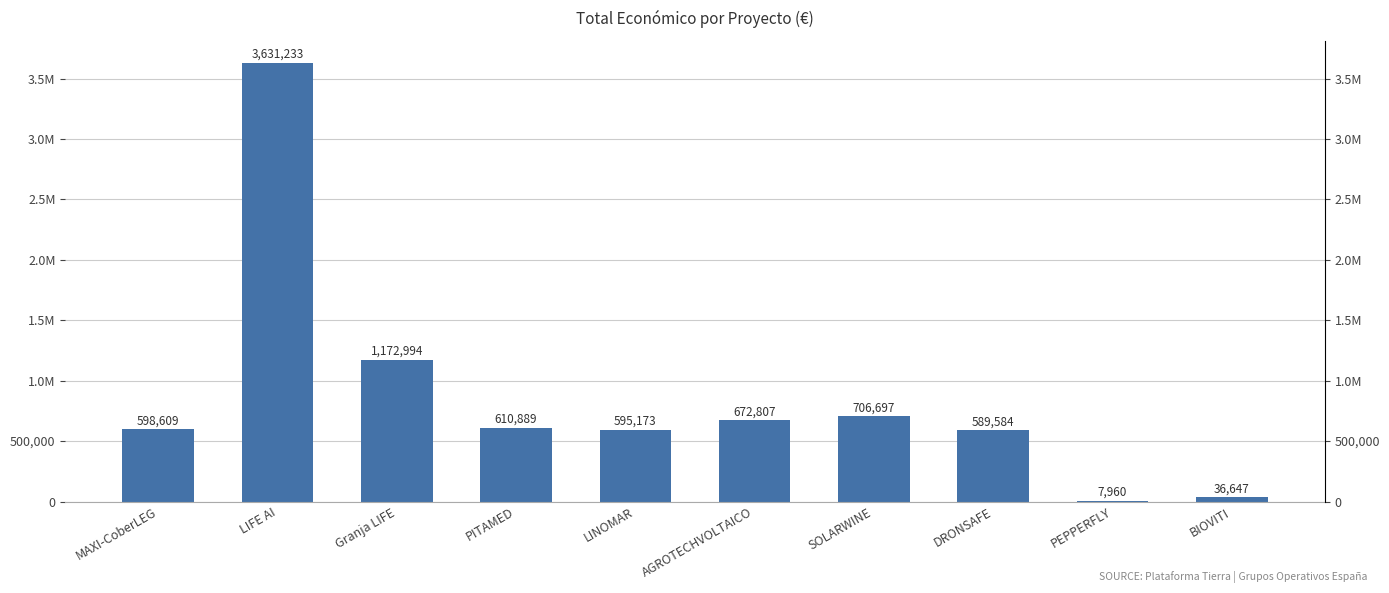

List the labels in order of value, largest first.

LIFE AI, Granja LIFE, SOLARWINE, AGROTECHVOLTAICO, PITAMED, MAXI-CoberLEG, LINOMAR, DRONSAFE, BIOVITI, PEPPERFLY